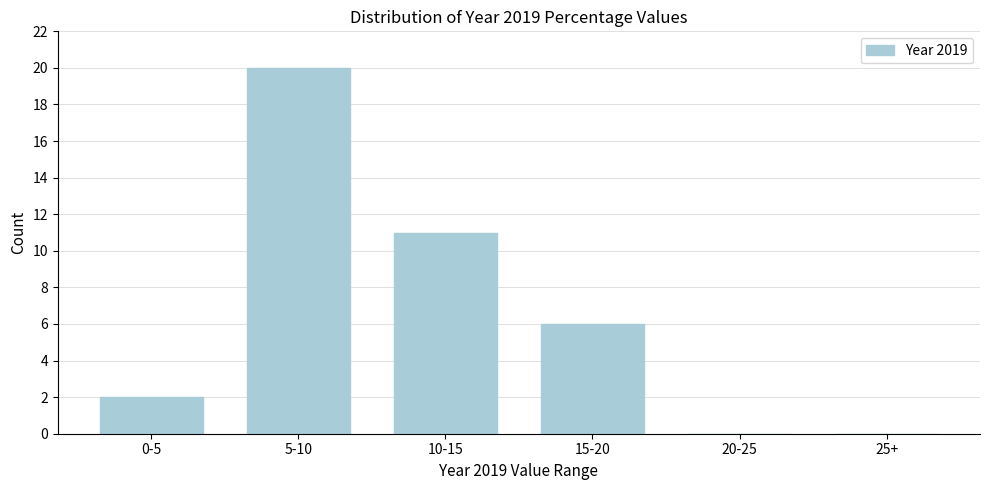

Reading left to right, extract all data points from this chart.

0-5=2	5-10=20	10-15=11	15-20=6	20-25=0	25+=0